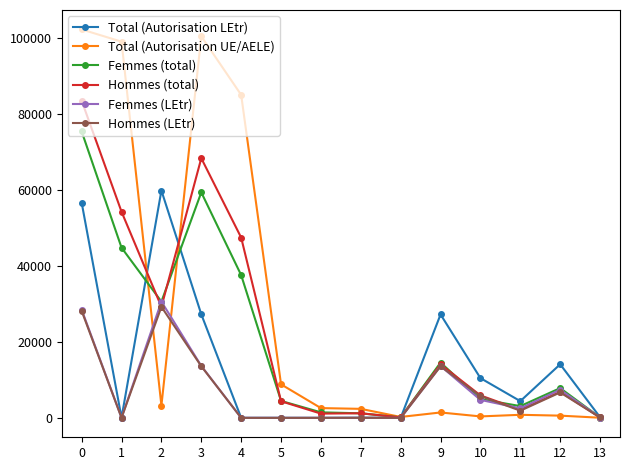

Which series changed the most between 0 and 6?

Total (Autorisation UE/AELE)